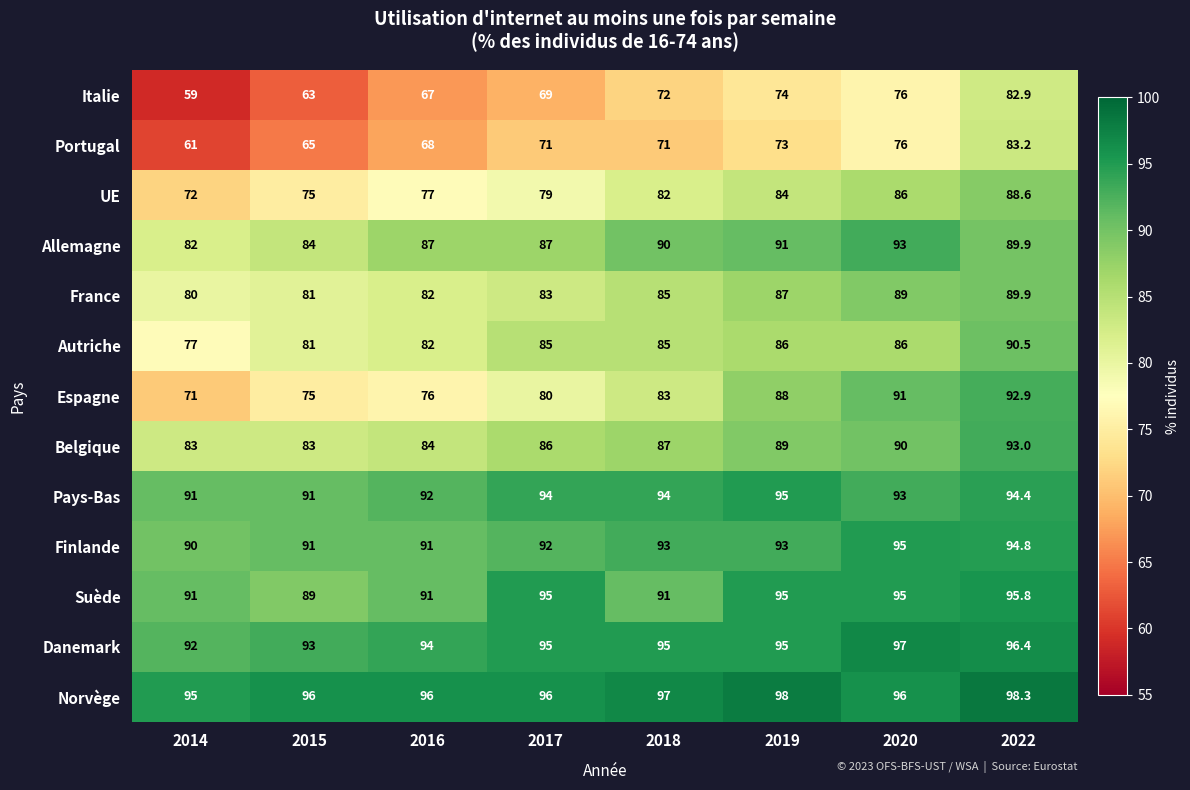

What is the sum of the Pays-Bas values at 2017 and 2016?

186.0